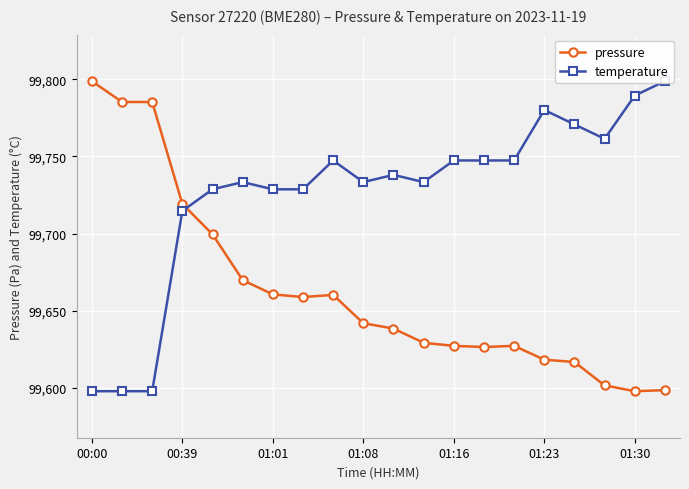

List the series in order of their overall mean, lowest first.

pressure, temperature